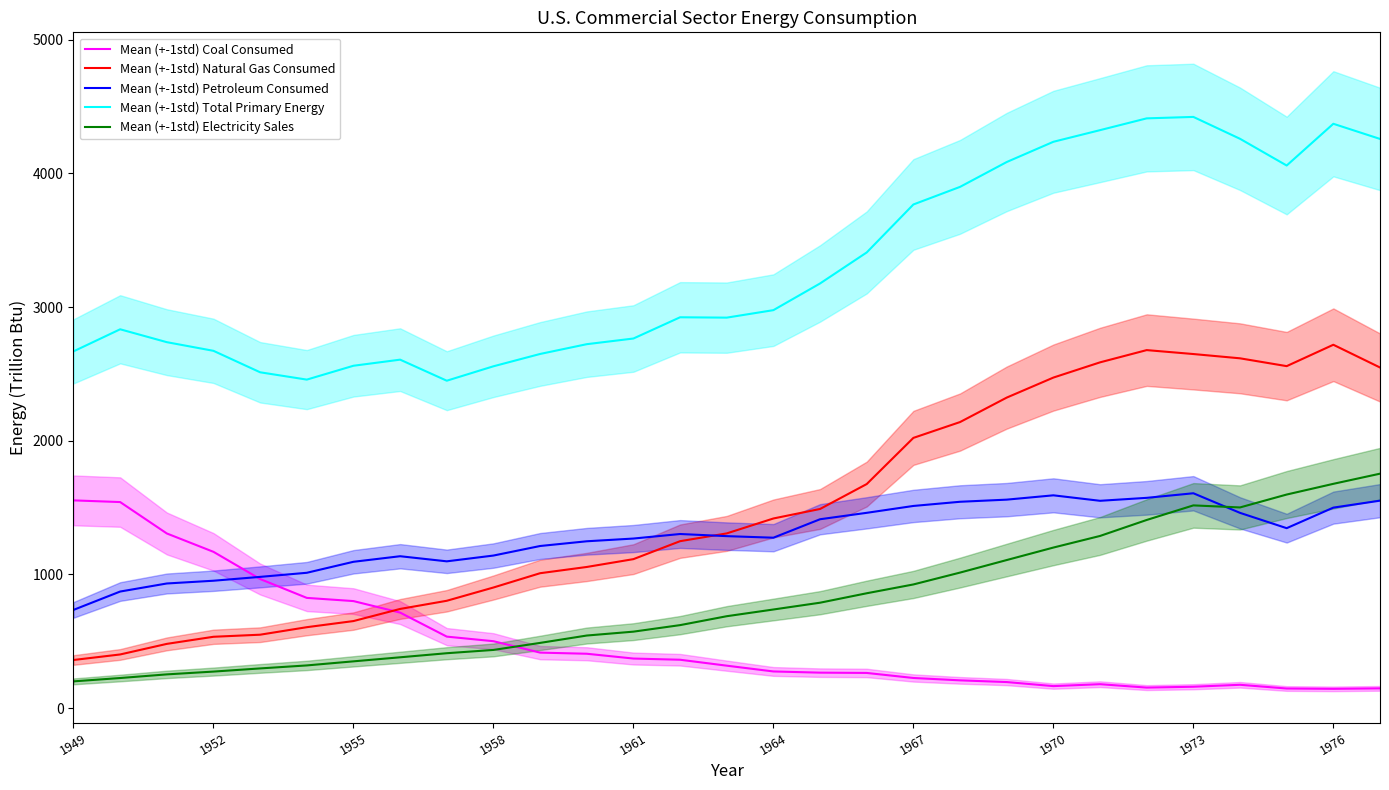

Is this an area chart (filled region under the line)?

No